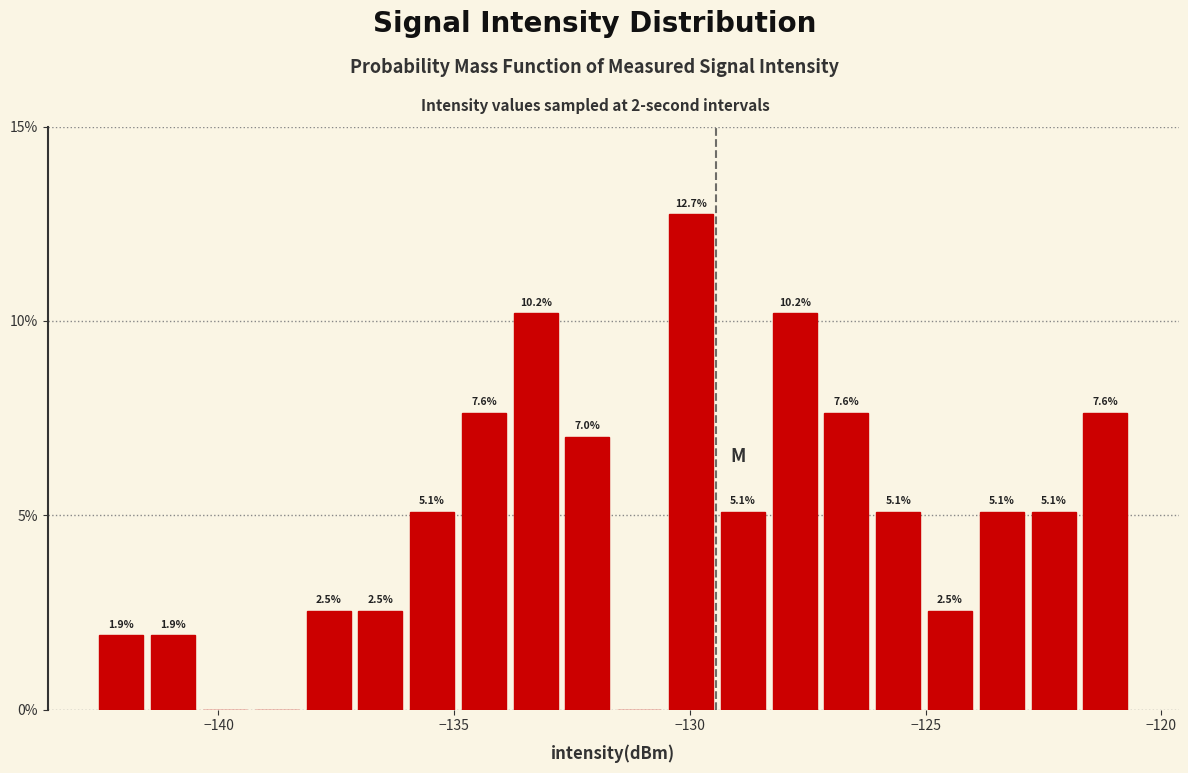

Around what value on the x-axis is the tallest bar? Give the approximate position of its centre, as read against the axis.

-130.0